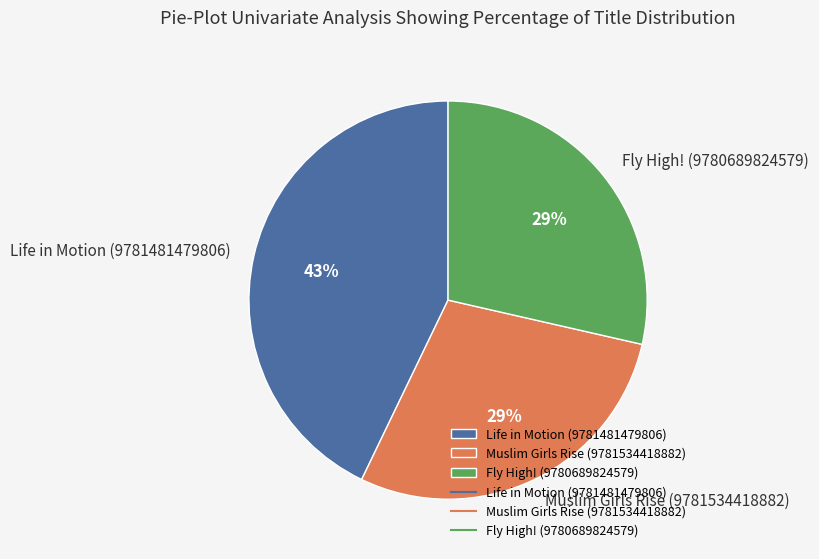

The Muslim Girls Rise (9781534418882) slice represents 29% of the pie. True or false?

True